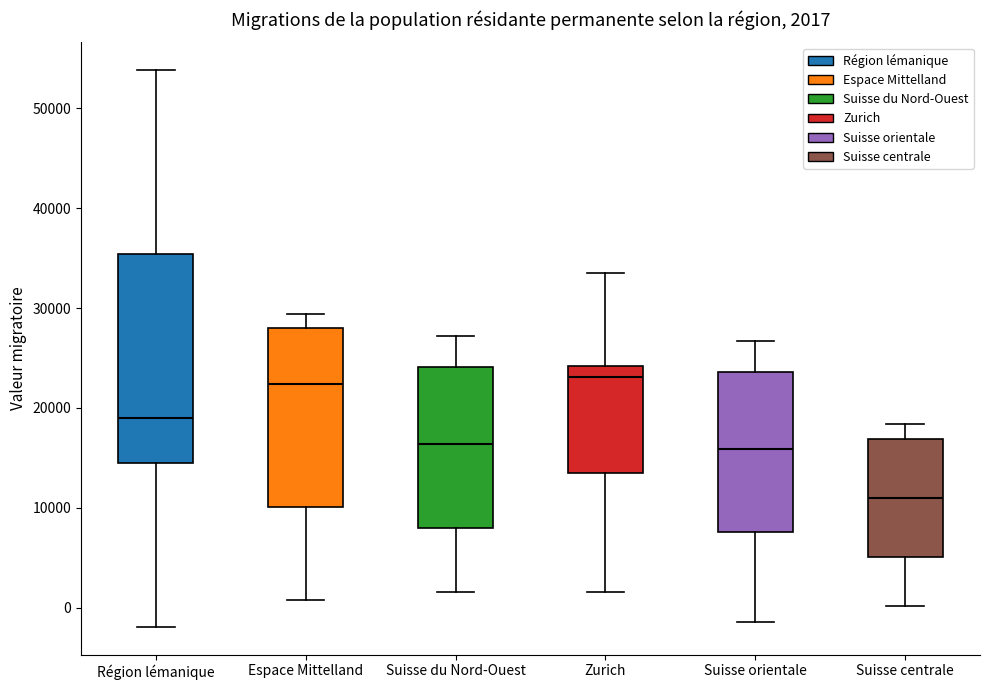

Which box's median line is the lowest?

Suisse centrale